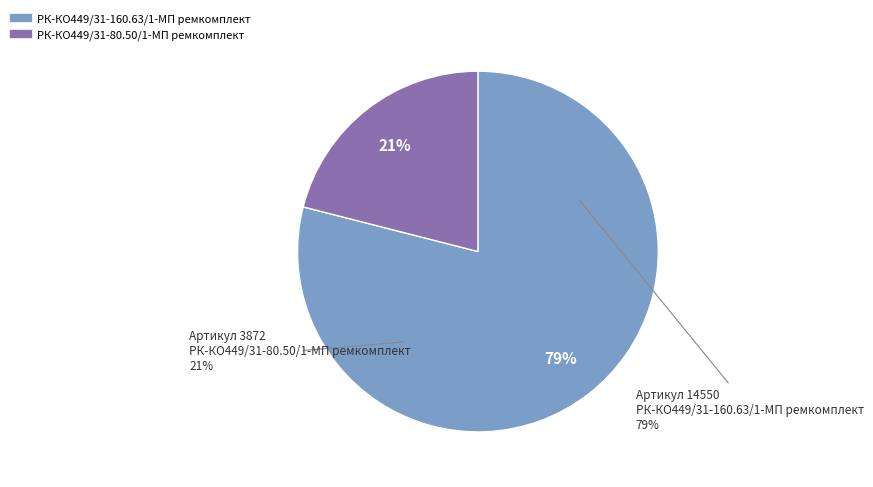

Which category has the biggest portion of the pie?

РК-КО449/31-160.63/1-МП ремкомплект